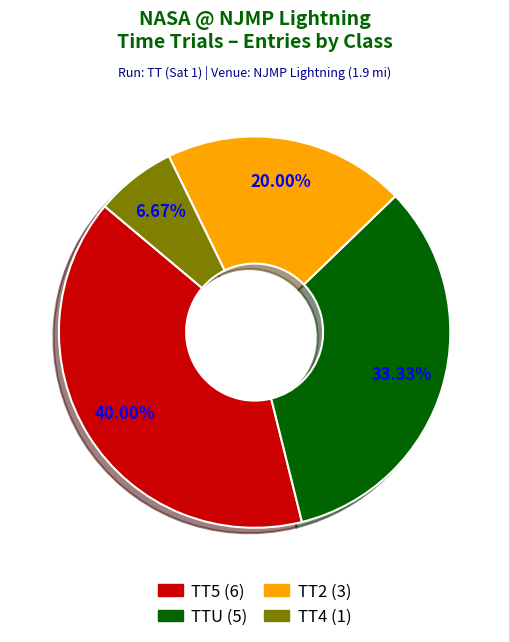

To the nearest percent, what percentage of the pie is TTU?

33%